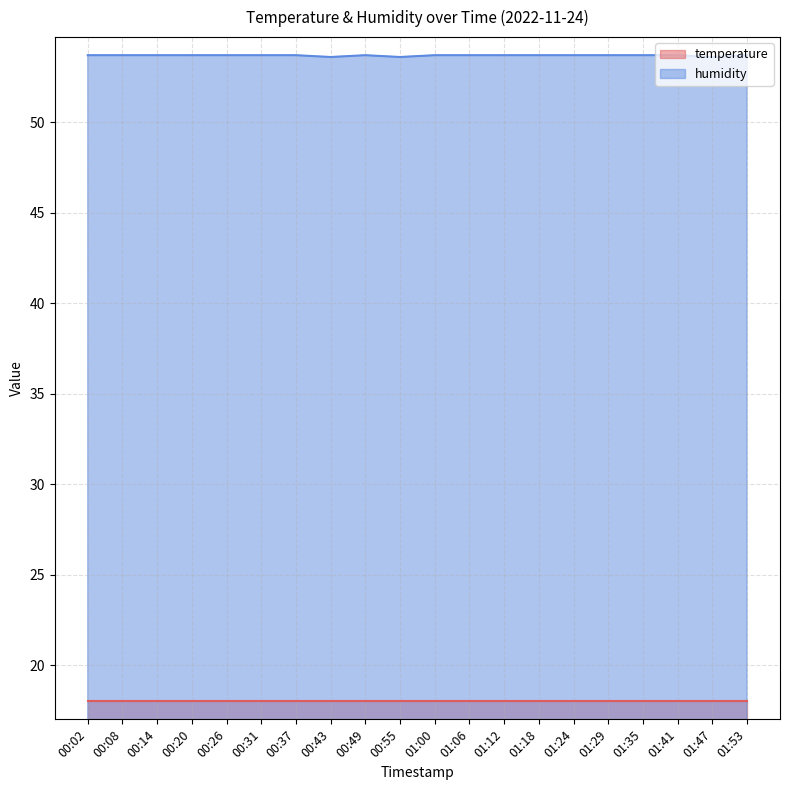

What position from the right is 00:26?

16